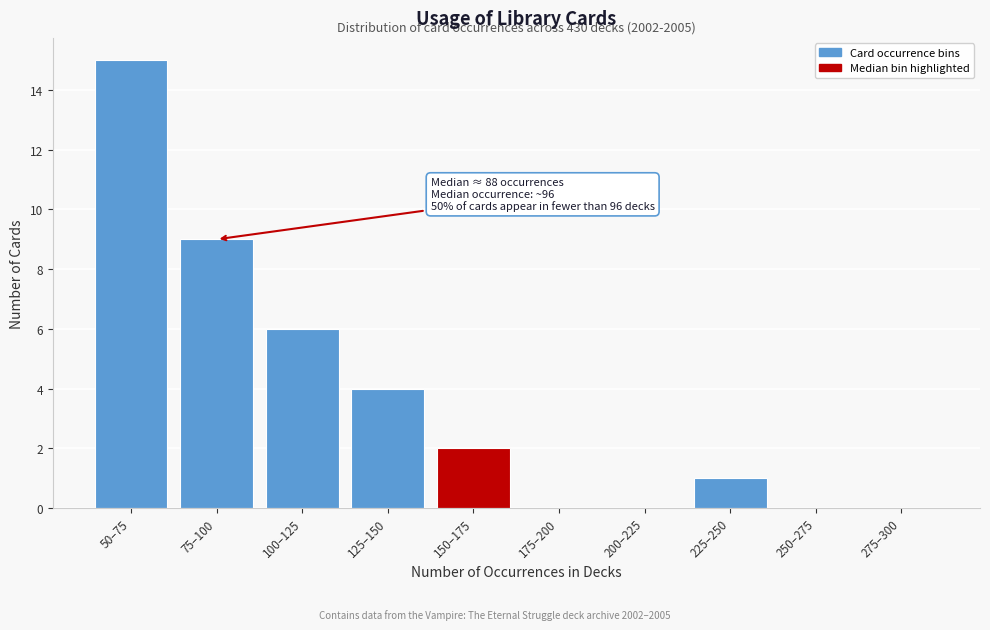

Reading right to left, extract all data points from this chart.

275–300=0	250–275=0	225–250=1	200–225=0	175–200=0	150–175=2	125–150=4	100–125=6	75–100=9	50–75=15